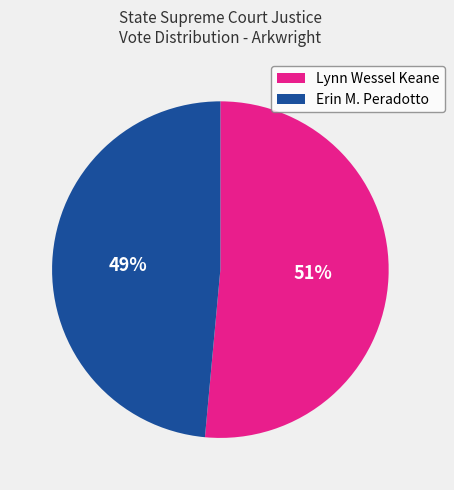

To the nearest percent, what is the combined percentage of Erin M. Peradotto and Lynn Wessel Keane?

100%